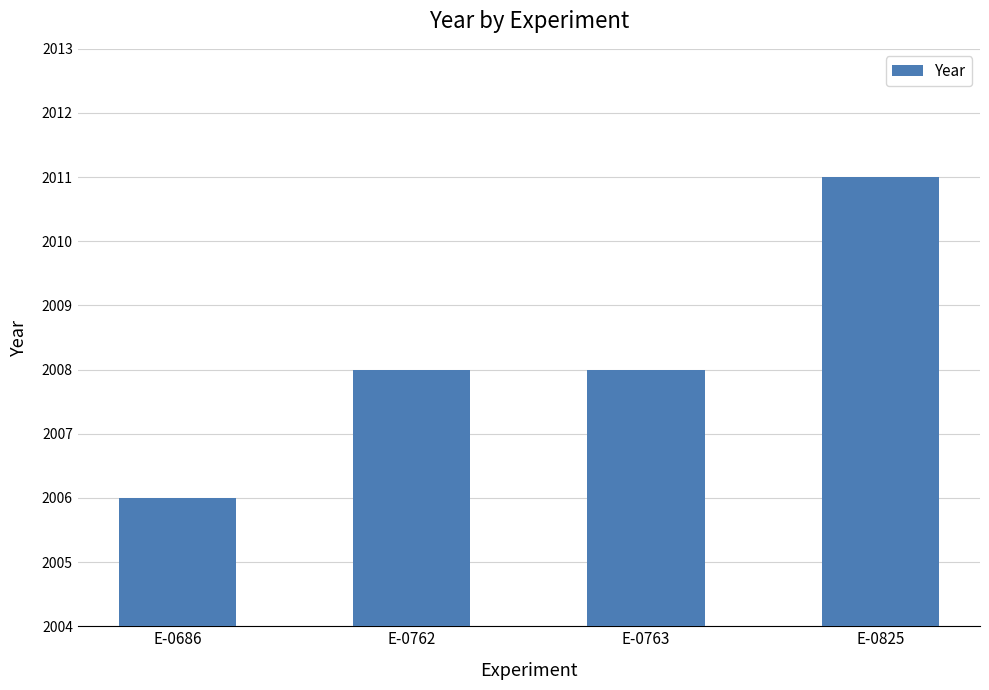

Count the number of categories in the chart.

4